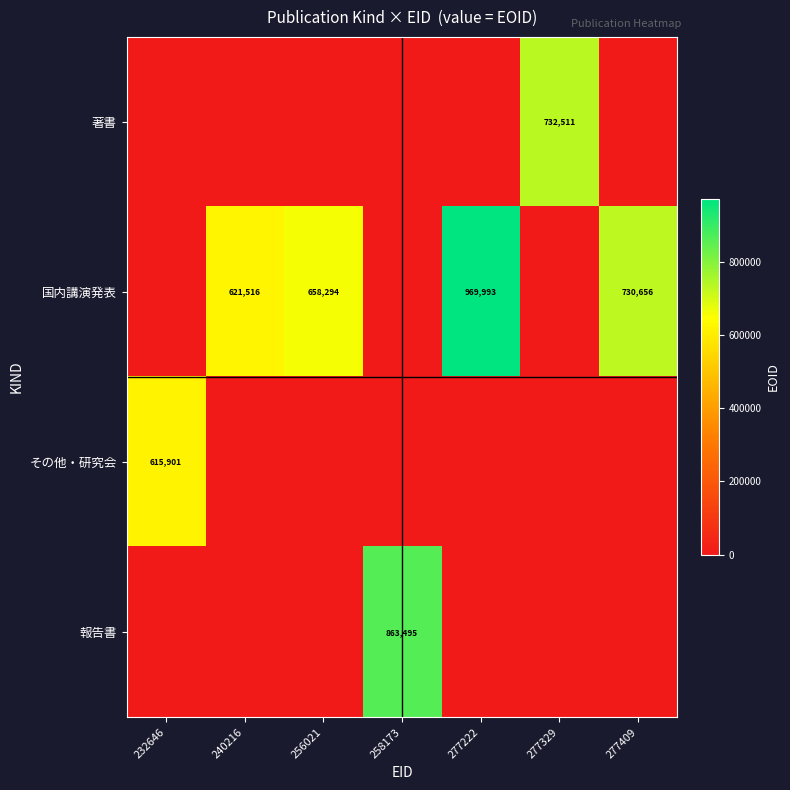

How many categories are shown in the chart?

7